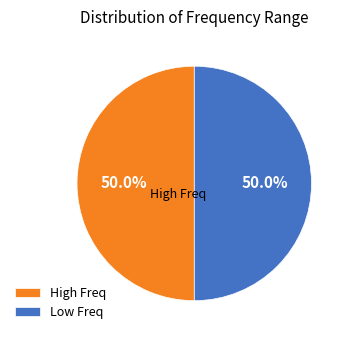

How many segments does this pie chart have?

2